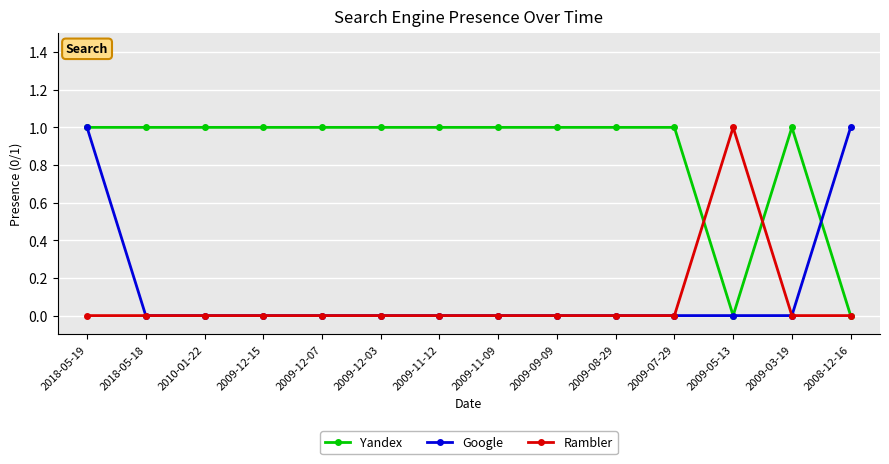

In Yandex, how many points are lower than both neighbors (excluding endpoints)?

1